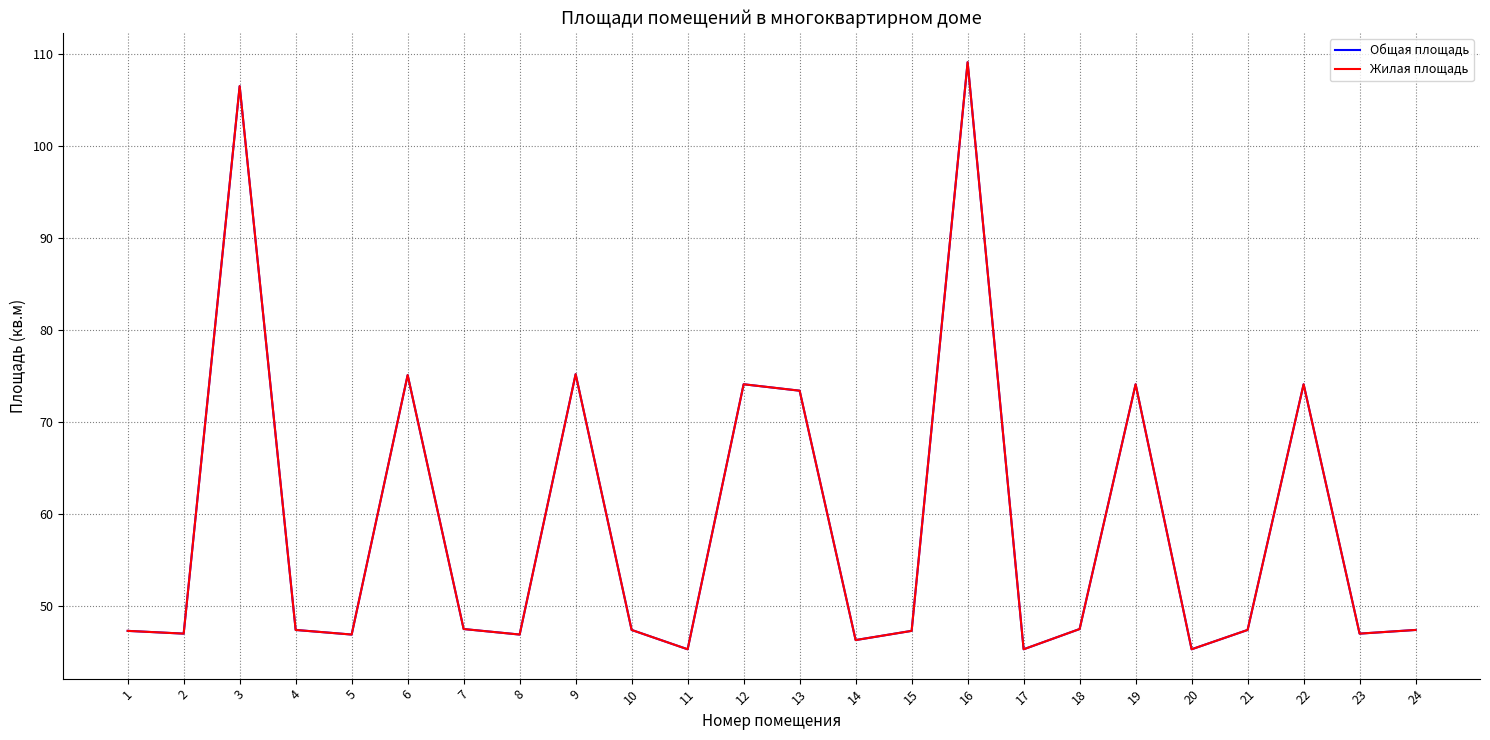

Does the chart have visible grid lines?

Yes